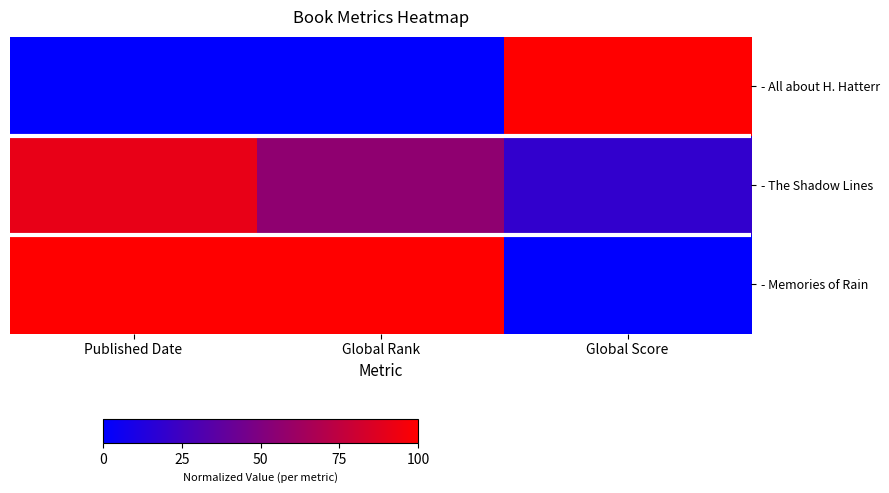

At how many categories does at least one series exceed 0?

3